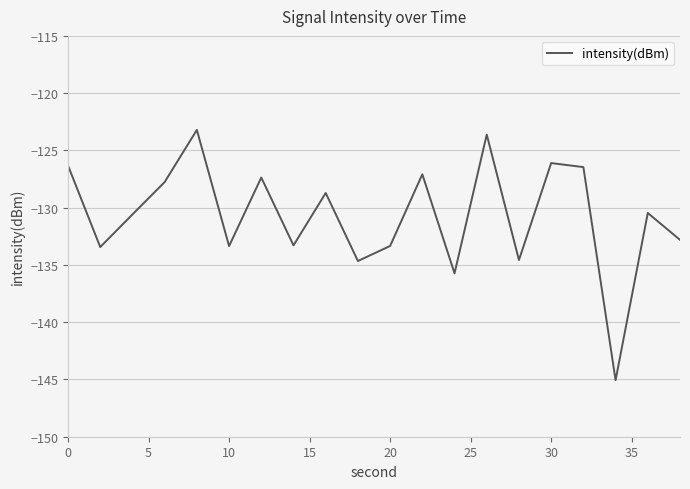

What is the minimum value shown in the chart?

-145.1